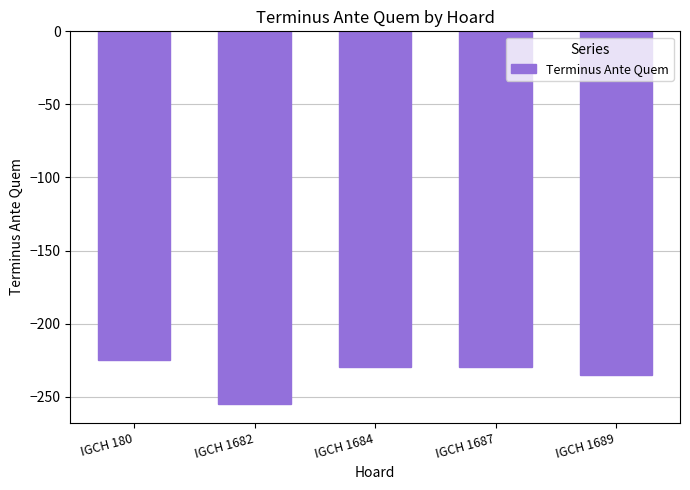

Does the chart contain stacked bars?

No